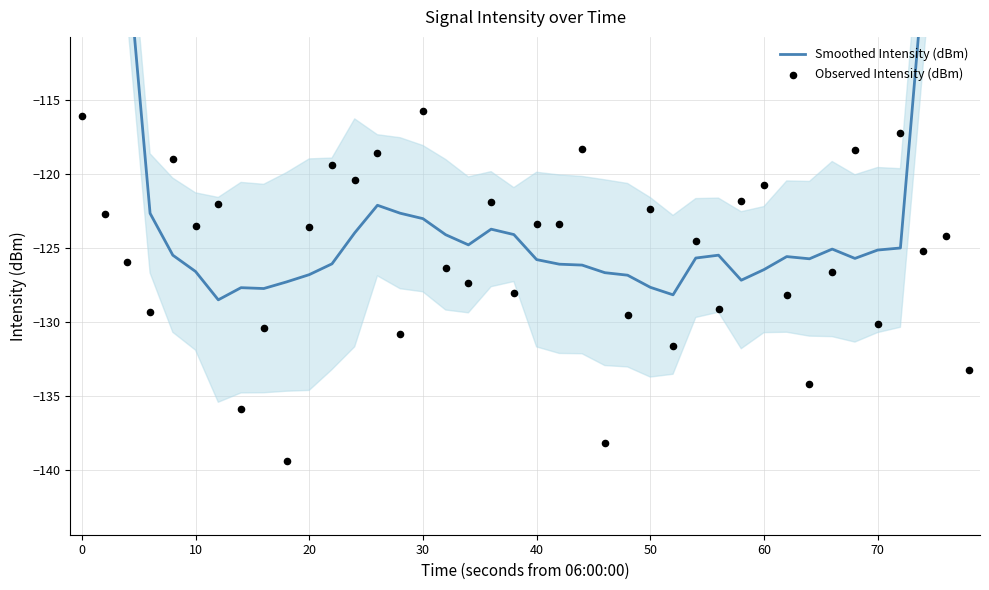

What are all the series names shown in the legend?

Smoothed Intensity (dBm), Observed Intensity (dBm)